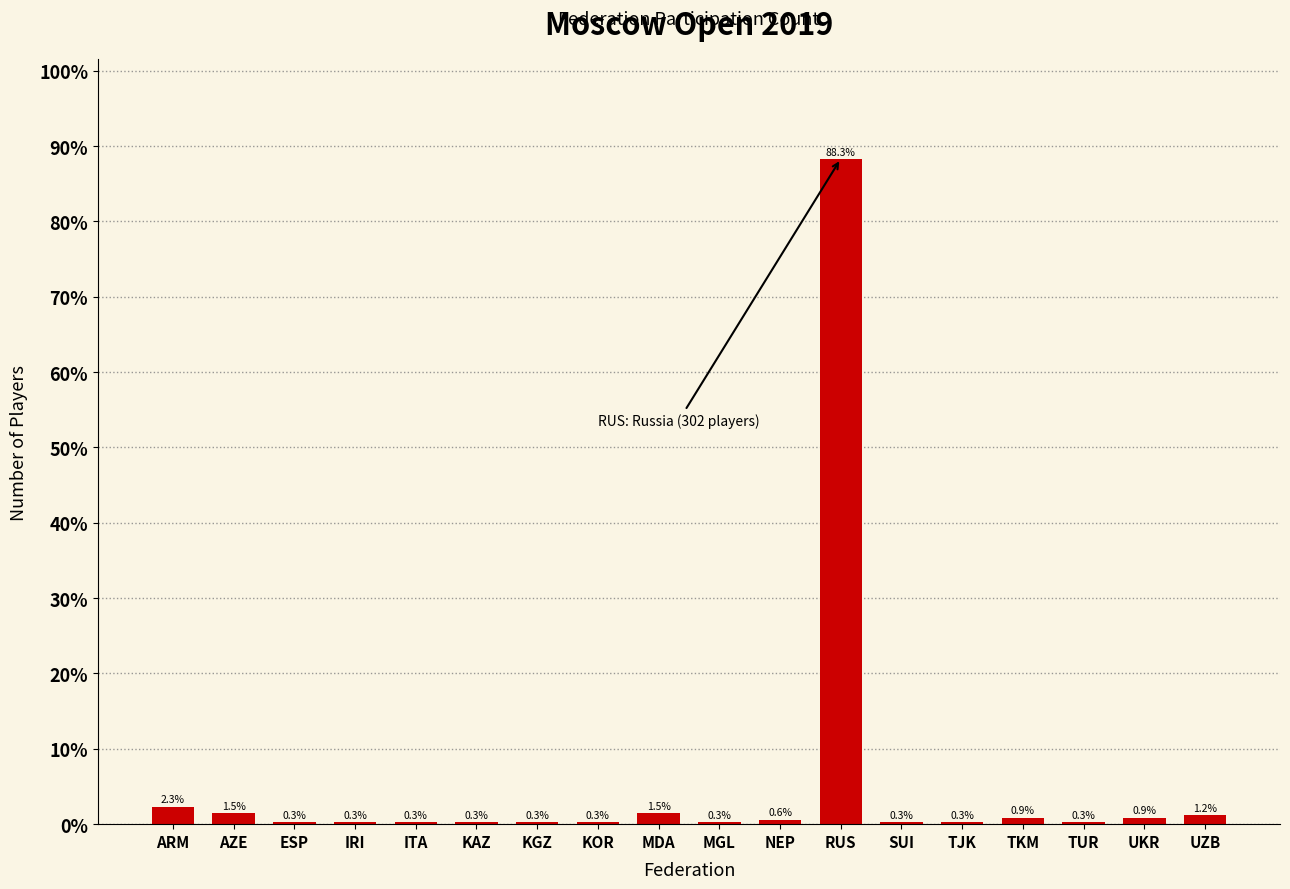

Reading right to left, extract all data points from this chart.

UZB=1.2	UKR=0.9	TUR=0.3	TKM=0.9	TJK=0.3	SUI=0.3	RUS=88.3	NEP=0.6	MGL=0.3	MDA=1.5	KOR=0.3	KGZ=0.3	KAZ=0.3	ITA=0.3	IRI=0.3	ESP=0.3	AZE=1.5	ARM=2.3